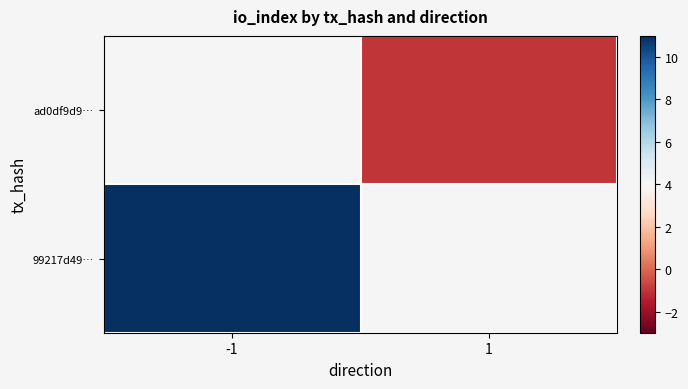

Between -1 and 1, which series saw the biggest shift?

99217d49…